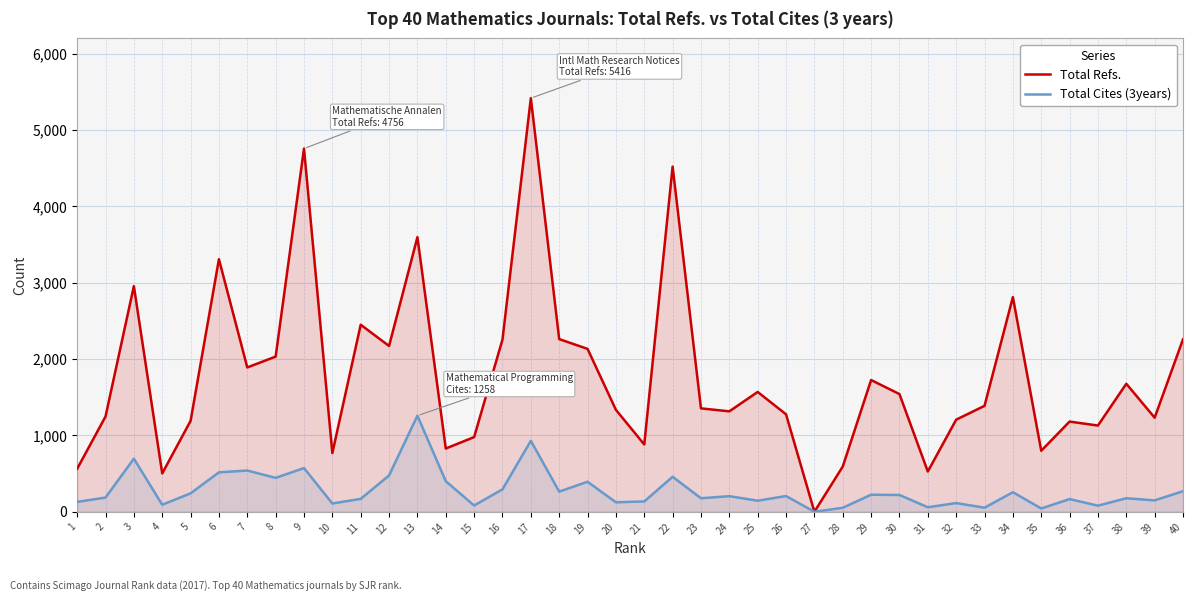

The value of Total Refs. at 27 is 2282. True or false?

False